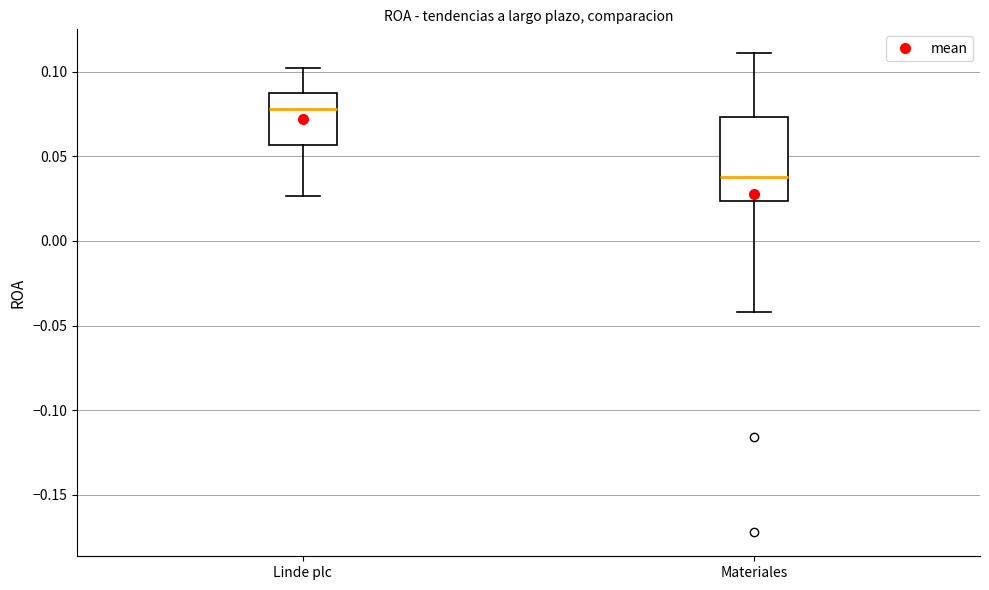

Reading left to right, read every box against the y-axis: the position of its median line, the range the box covers, and the ends of its whiskers. The values are not printed on the chart, so give them approximately, as read against the axis.

Linde plc: median 0.080, box 0.055 to 0.090, whiskers 0.025 to 0.100
Materiales: median 0.040, box 0.025 to 0.075, whiskers -0.040 to 0.110